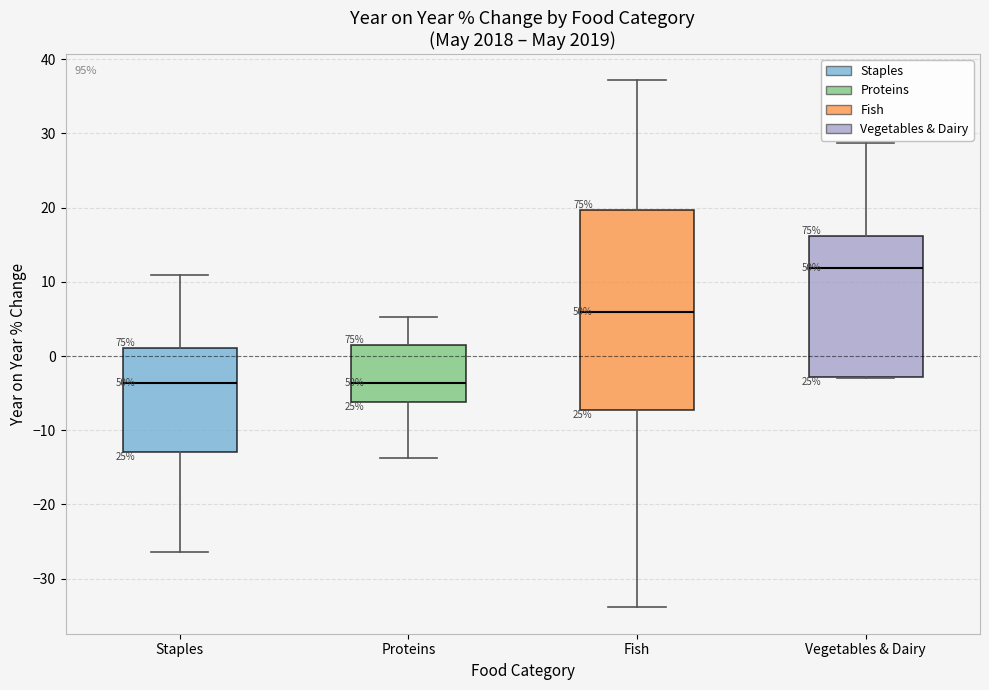

Reading left to right, transcribe this box plot: for each box, give where its median line is, the range the box spans, and where its two whiskers end, as read against the y-axis. The values are not printed on the chart, so give them approximately, as read against the axis.

Staples: median -4, box -13 to 1, whiskers -26 to 11
Proteins: median -4, box -6 to 1, whiskers -14 to 5
Fish: median 6, box -7 to 20, whiskers -34 to 37
Vegetables & Dairy: median 12, box -3 to 16, whiskers -3 to 29